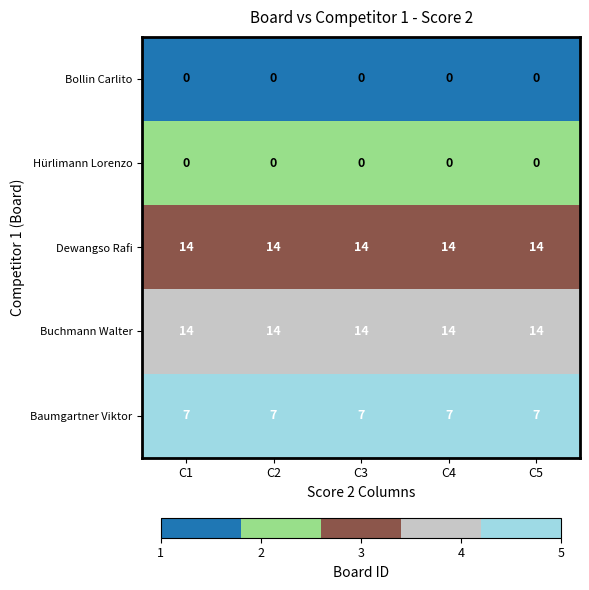

Is the value of Hürlimann Lorenzo at C2 greater than the value of Dewangso Rafi at C2?

No